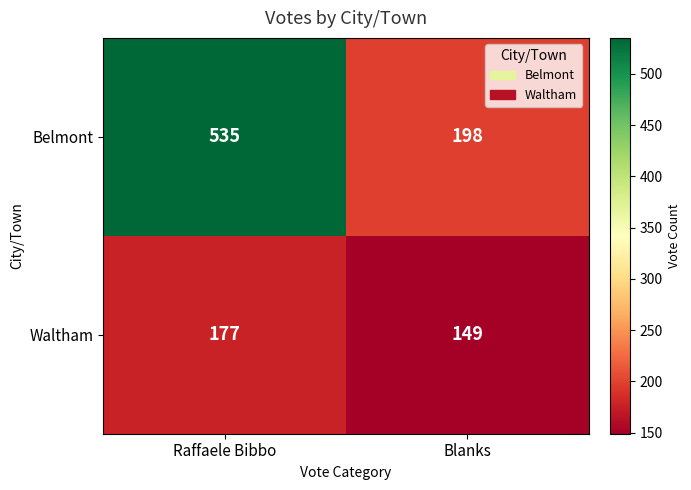

Between Raffaele Bibbo and Blanks, which series saw the biggest shift?

Belmont